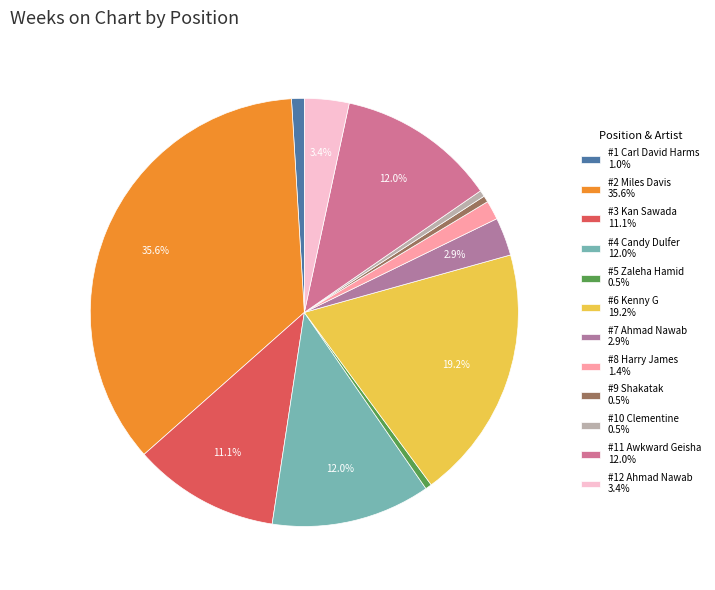

To the nearest percent, what is the average slice percentage?

8%